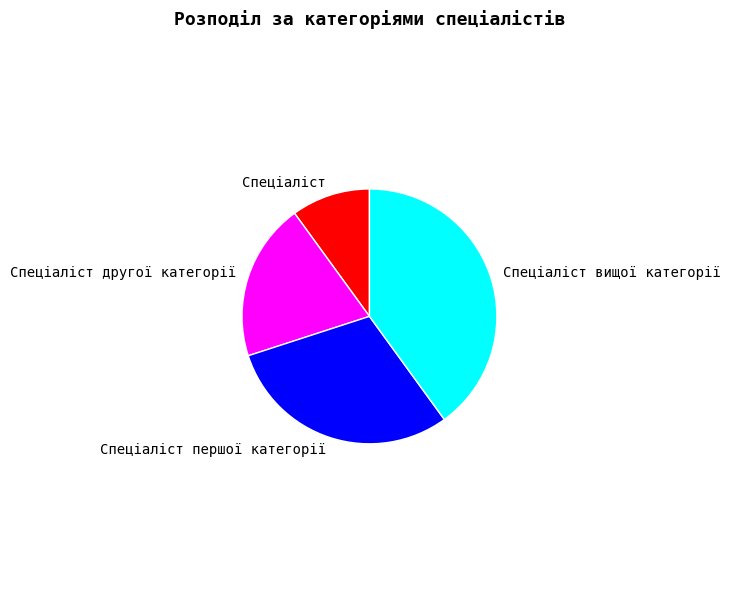

Which slice is the largest?

Спеціаліст вищої категорії